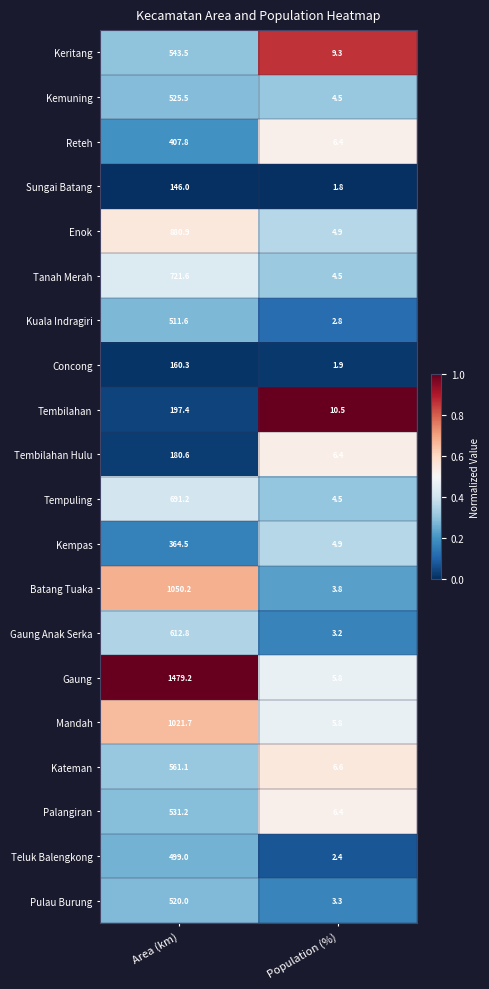

Rank the series by their maximum value, from highest to lowest.

Gaung, Batang Tuaka, Mandah, Enok, Tanah Merah, Tempuling, Gaung Anak Serka, Kateman, Keritang, Palangiran, Kemuning, Pulau Burung, Kuala Indragiri, Teluk Balengkong, Reteh, Kempas, Tembilahan, Tembilahan Hulu, Concong, Sungai Batang